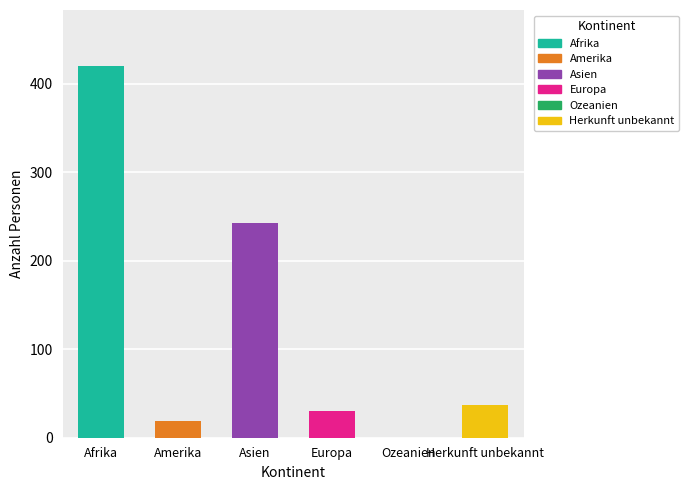

The value of Total anerkannte Flüchtlinge at Ozeanien is 0. True or false?

True